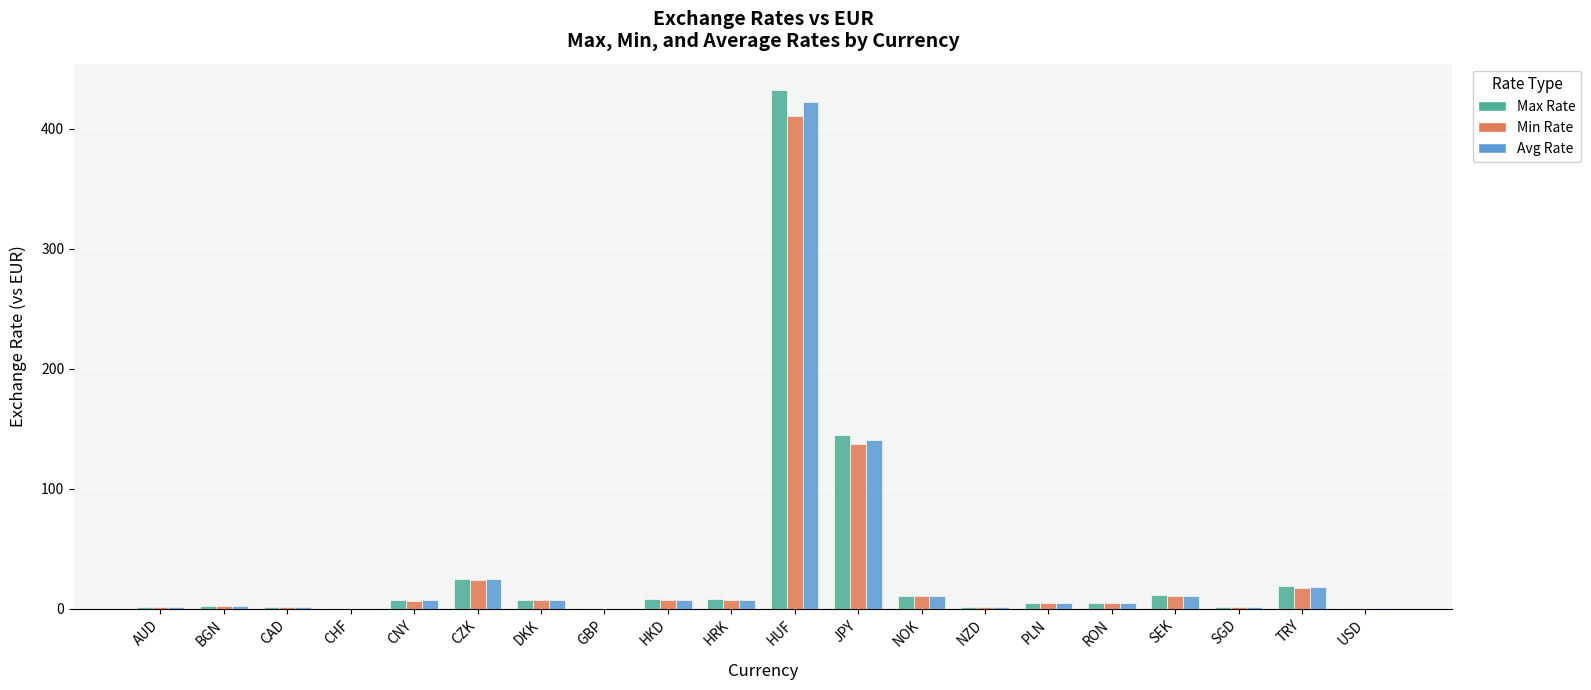

What is the total value across all series at HUF?

1265.1